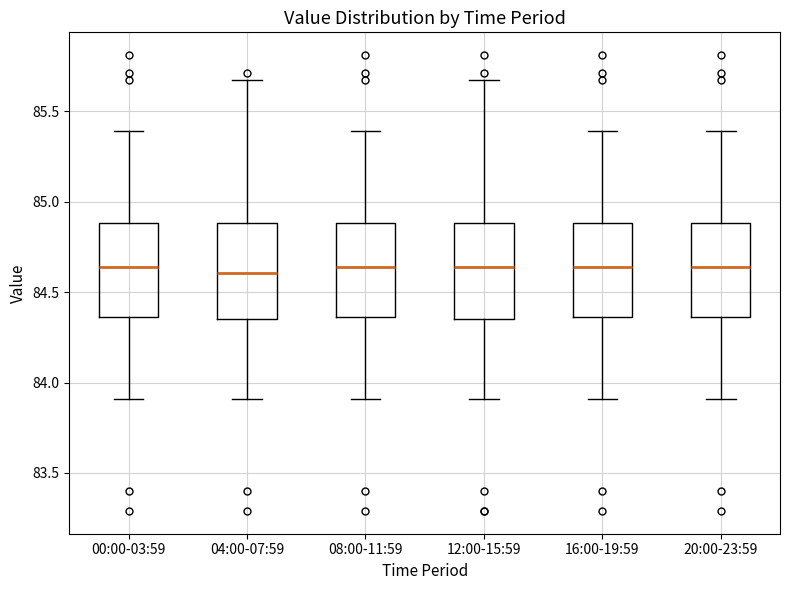

Where is the upper edge of the box for 08:00-11:59 on the y-axis? The values are not printed on the chart, so give them approximately, as read against the axis.

84.90